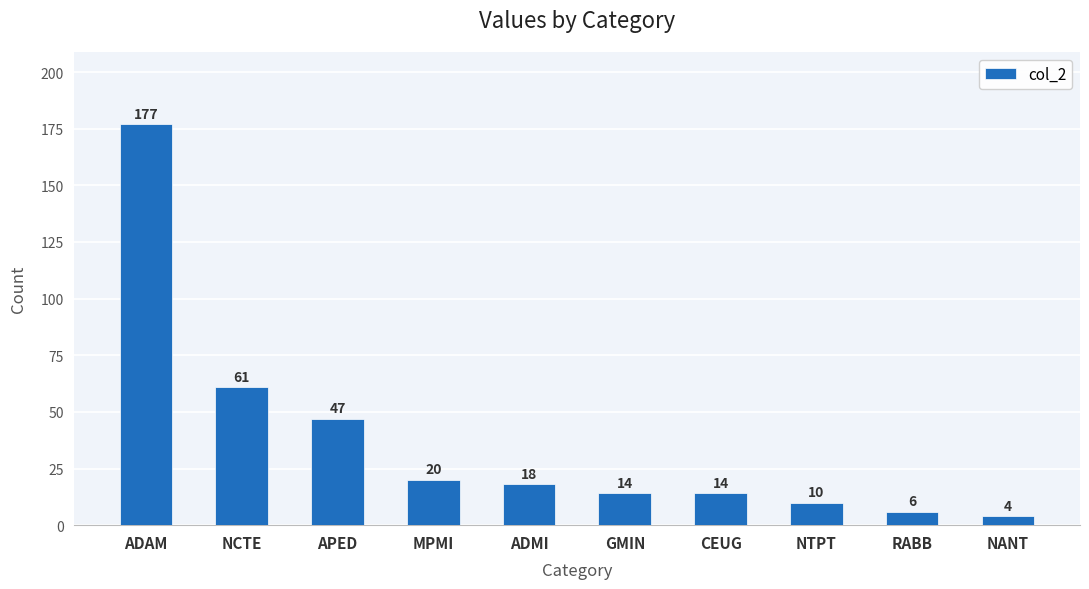

What is the difference between the maximum and second lowest values?

171